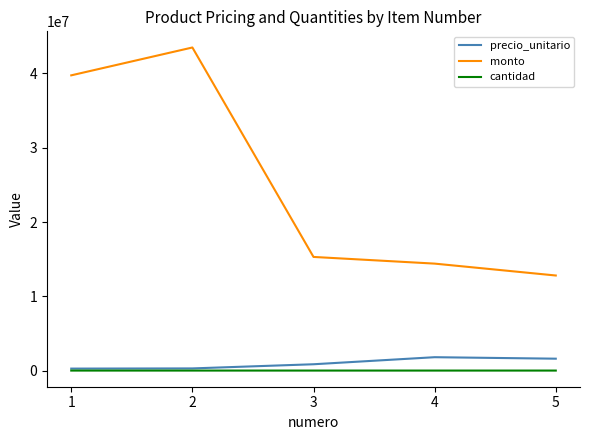

What is the maximum value shown in the chart?

43500000